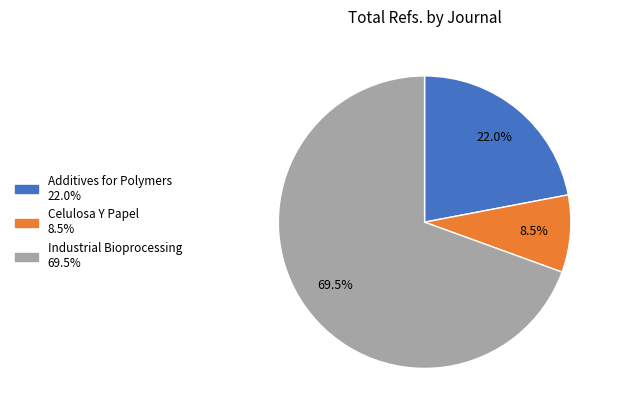

To the nearest percent, what is the combined percentage of Industrial Bioprocessing and Celulosa Y Papel?

78%